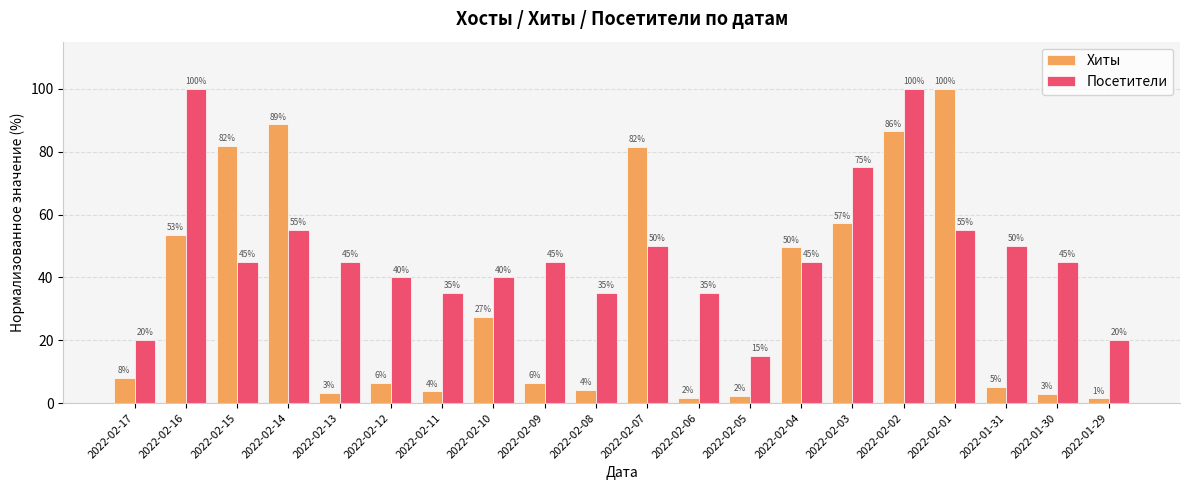

Which series has the largest total across all categories?

Посетители